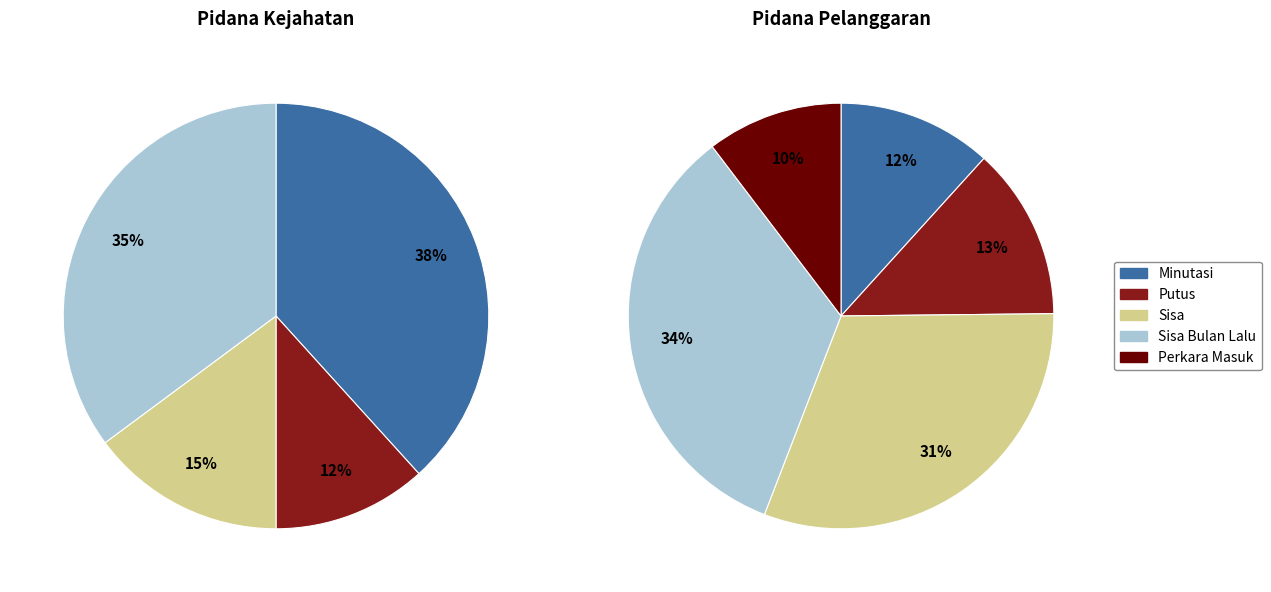

Combined, do Pidana Kejahatan and Pidana Pelanggaran account for over 50%?

Yes